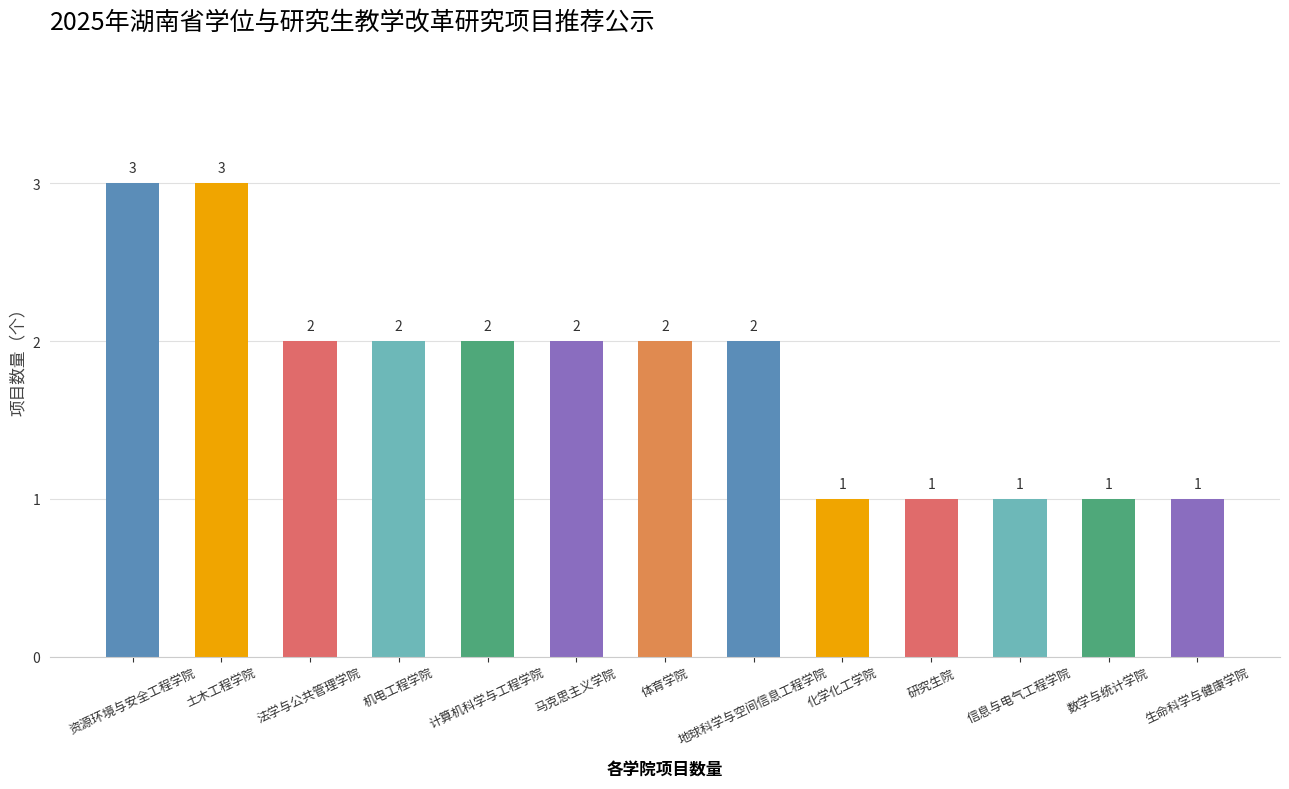

What is the value of the 10th bar from the left?

1